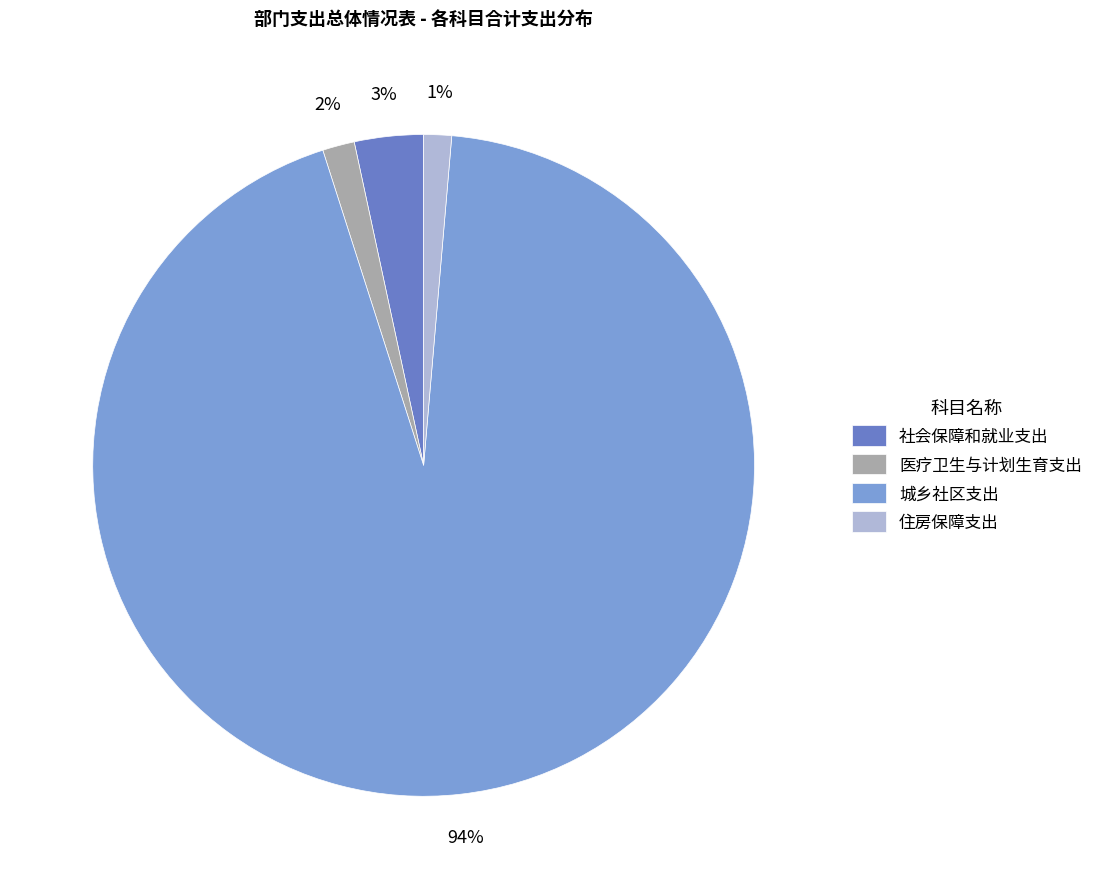

Which has a higher value, 住房保障支出 or 城乡社区支出?

城乡社区支出